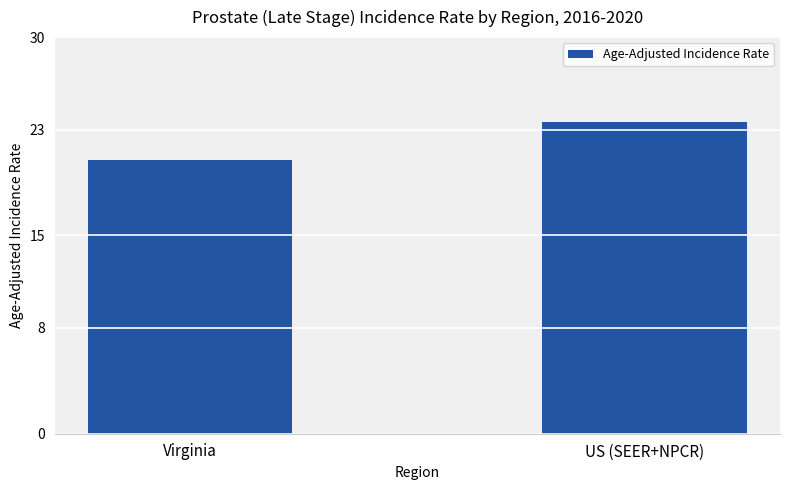

At which category does the chart reach its peak across all series?

US (SEER+NPCR)